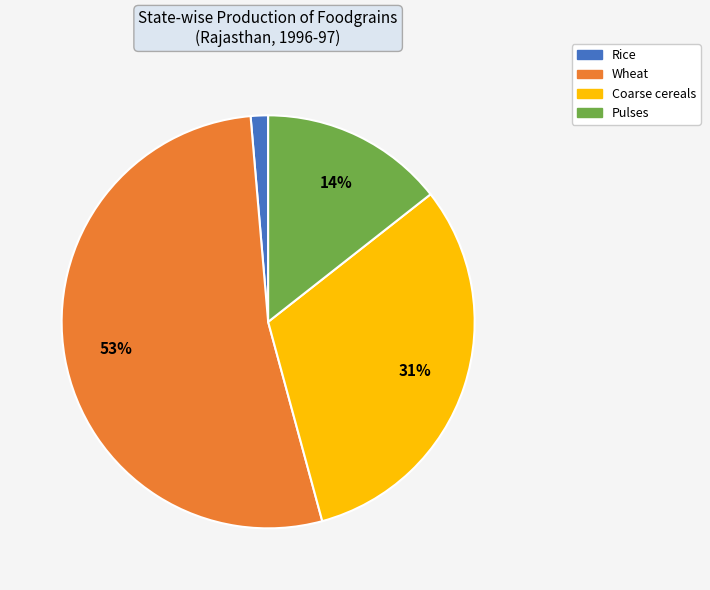

Between Pulses and Wheat, which is larger?

Wheat